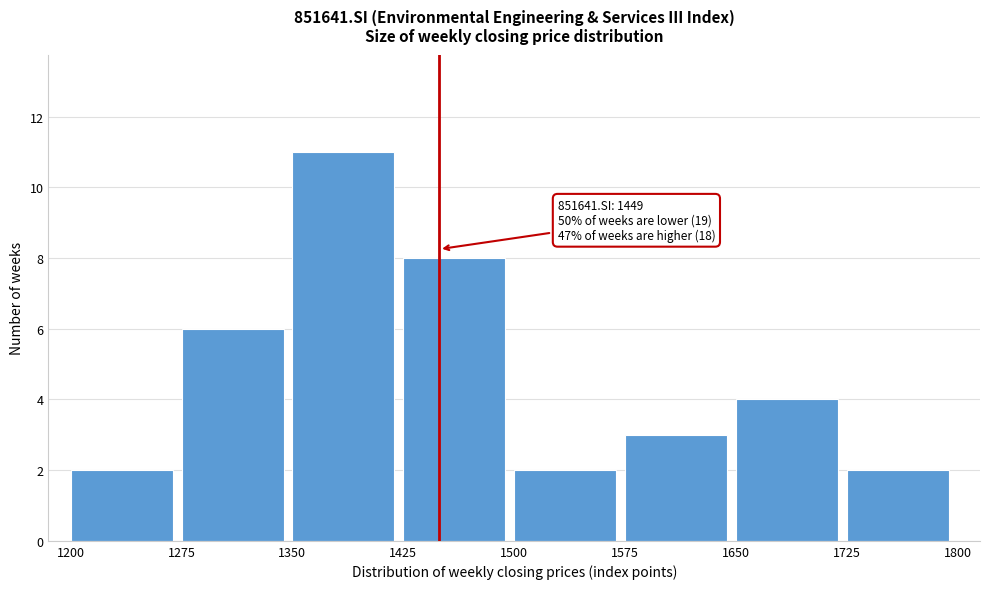

Which range on the x-axis has the tallest bar?

1350 to 1425